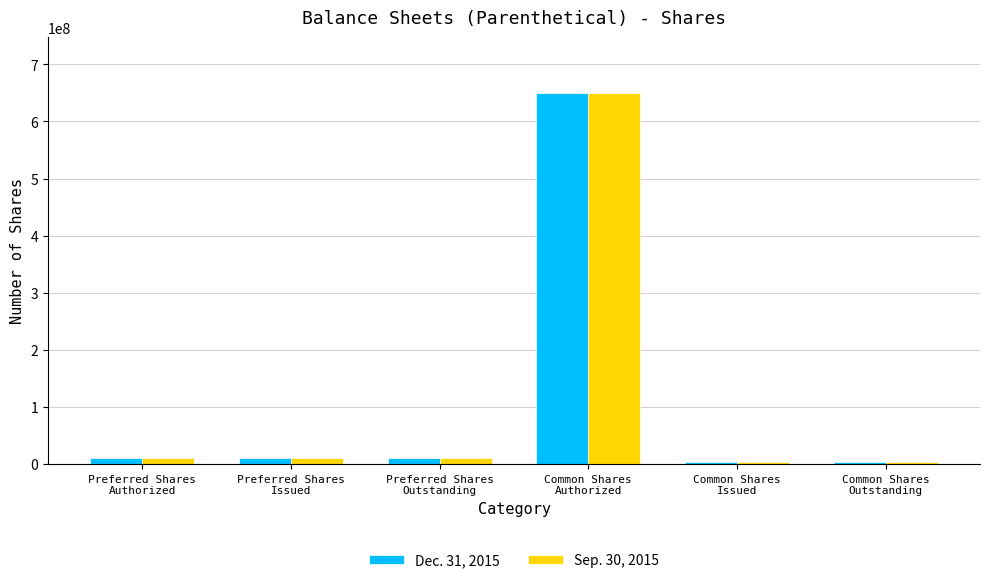

List the series in order of their overall mean, highest first.

Dec. 31, 2015, Sep. 30, 2015